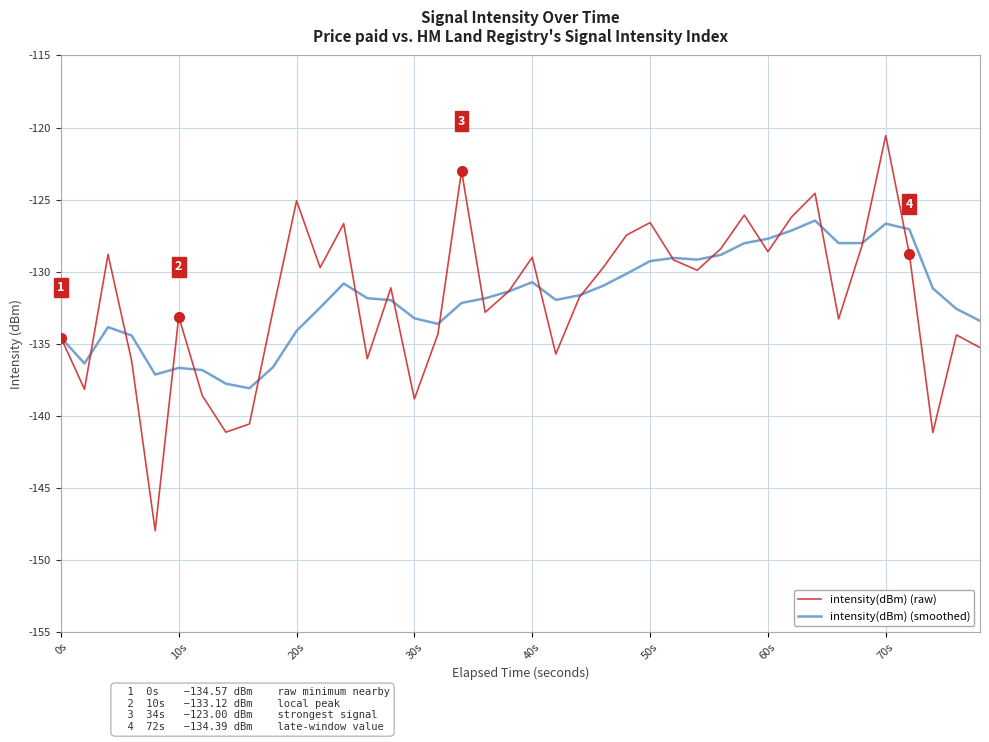

Which series has the largest range (max minus min)?

intensity(dBm) (raw)